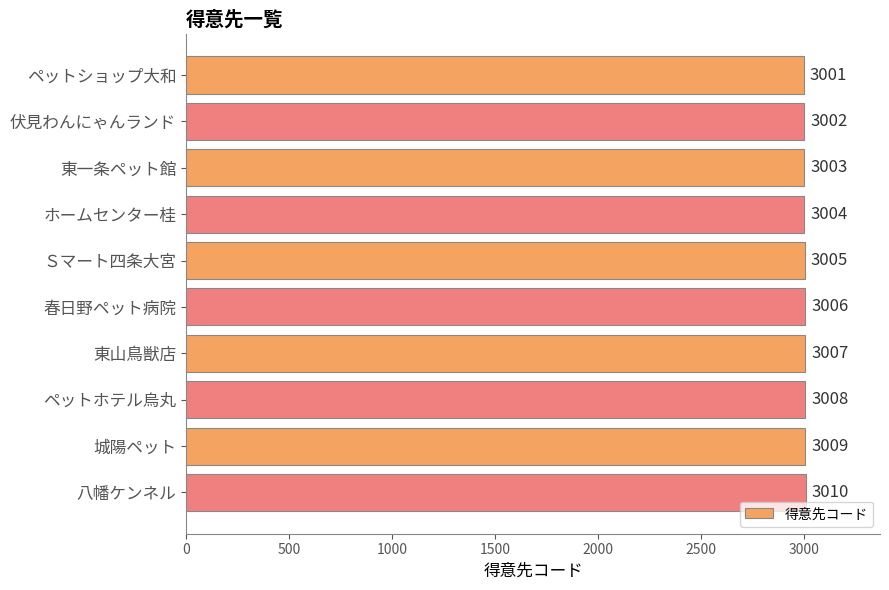

Are the bars grouped side by side (vs. stacked)?

No